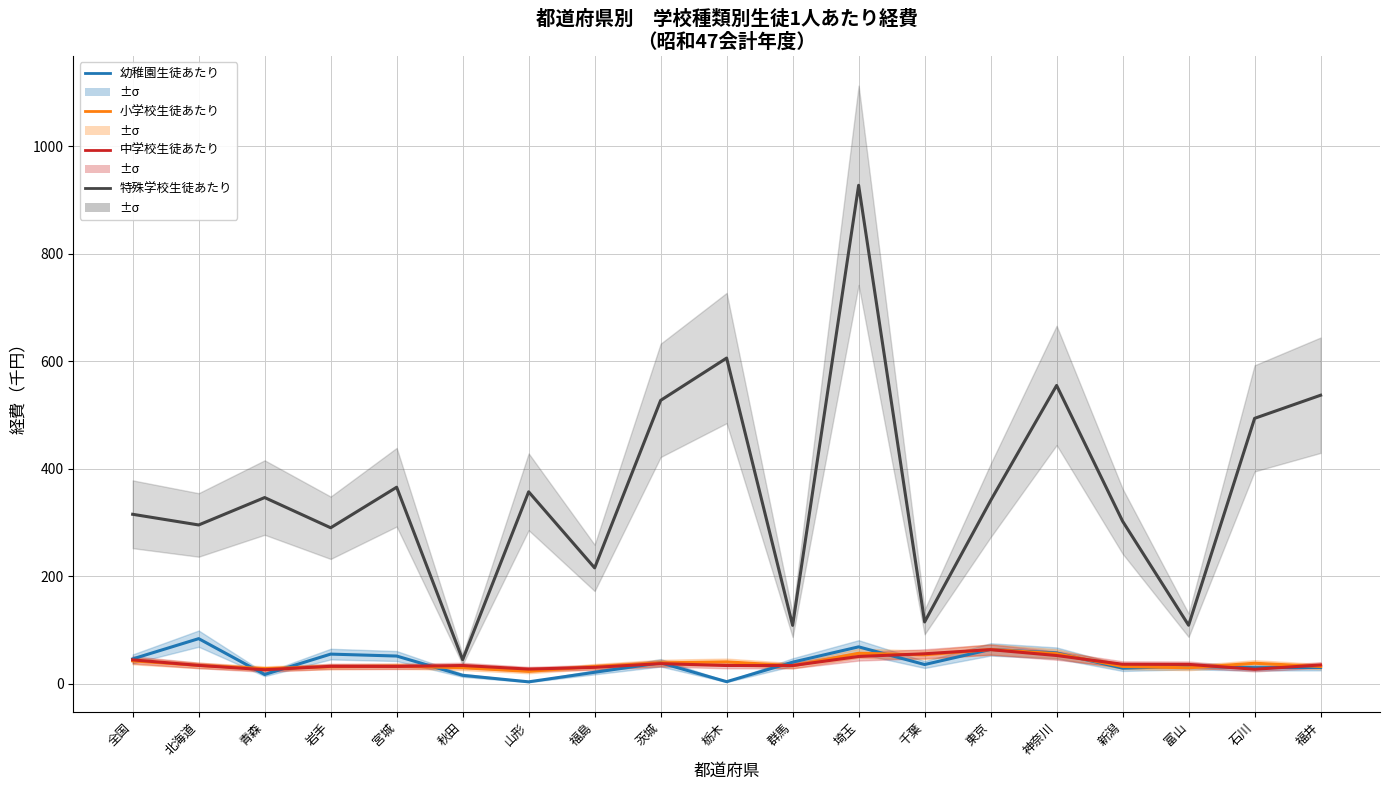

How many values in the 幼稚園生徒あたり series are below 35?

9